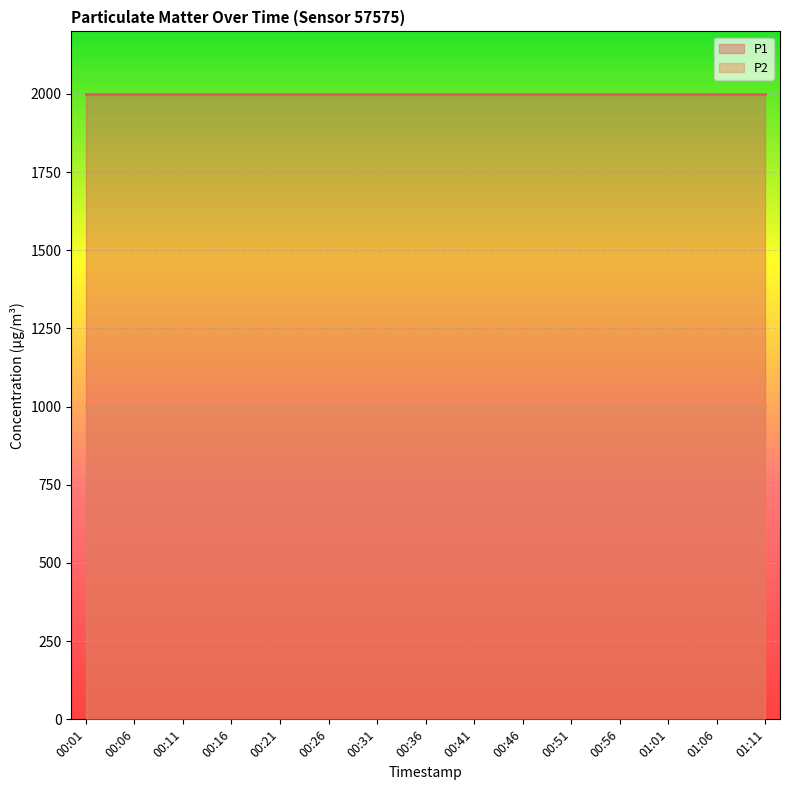

Rank the series by their maximum value, from lowest to highest.

P2, P1